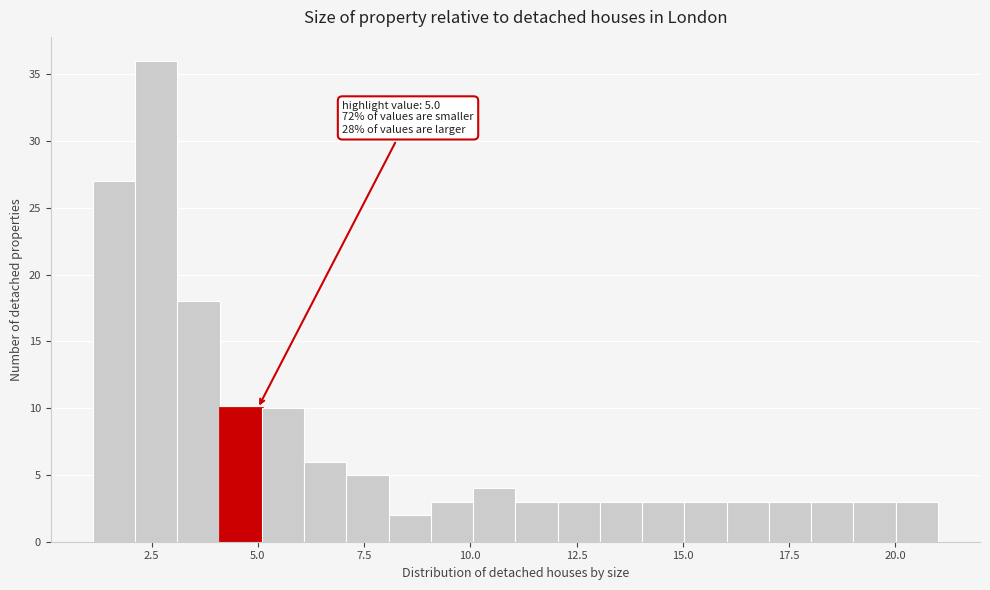

Read against the x-axis, roughly where is the centre of the tallest bar?

2.5